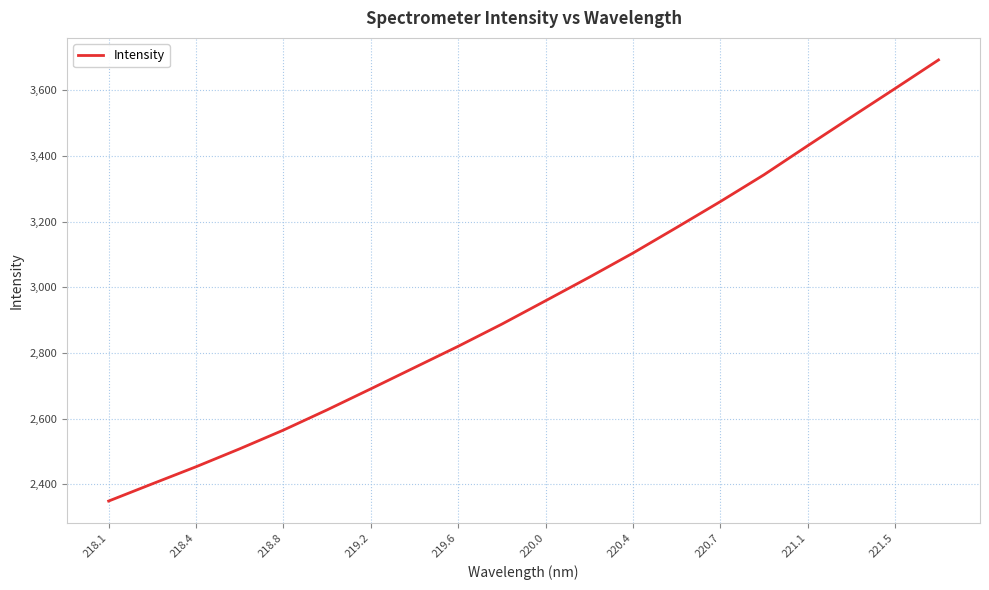

Is this an area chart (filled region under the line)?

No